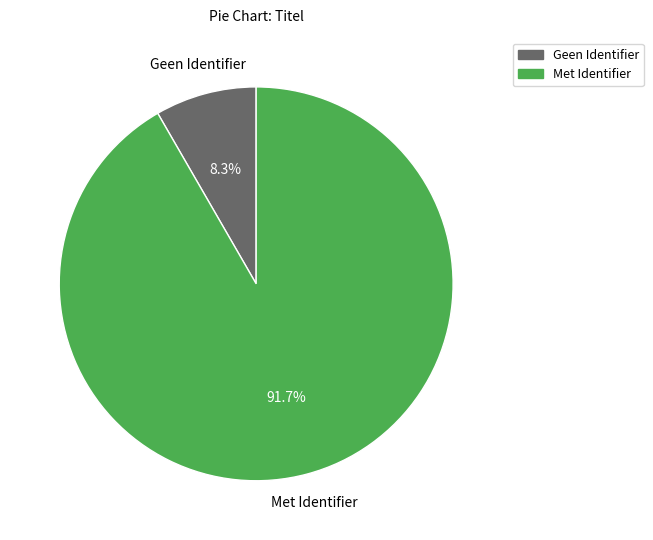

Rank the categories by value from lowest to highest.

Geen Identifier, Met Identifier